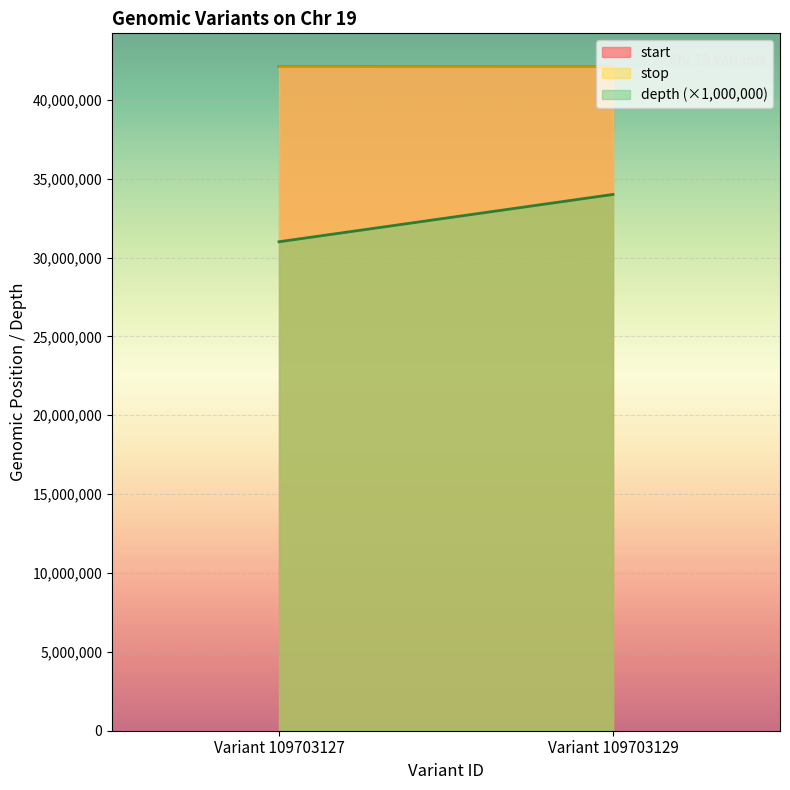

True or false: start has a value of 42104893 at Variant 109703127.

True